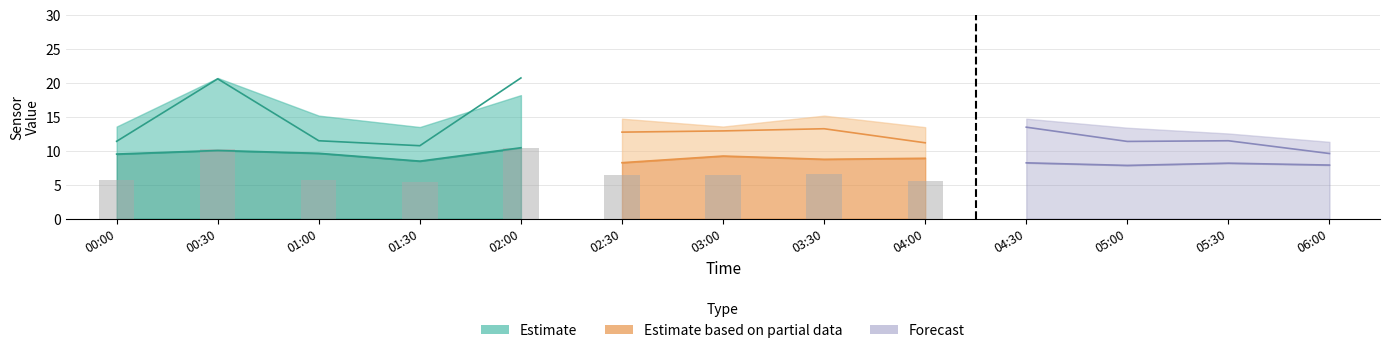

At which label is SDS_P1 closest to 15?

04:30